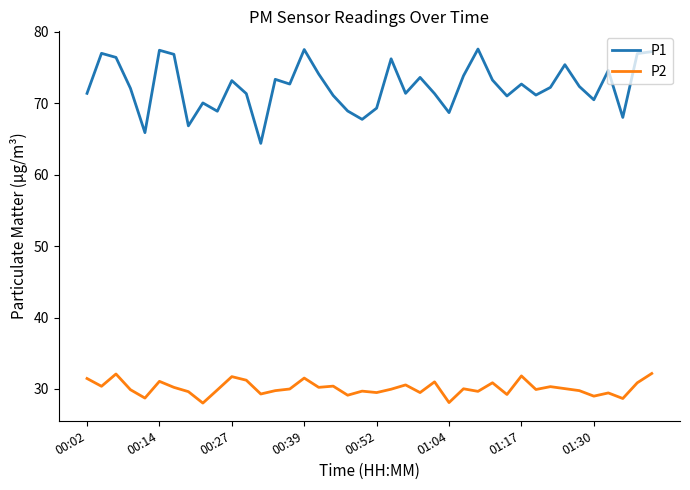

True or false: P2 and P1 intersect in this chart.

False